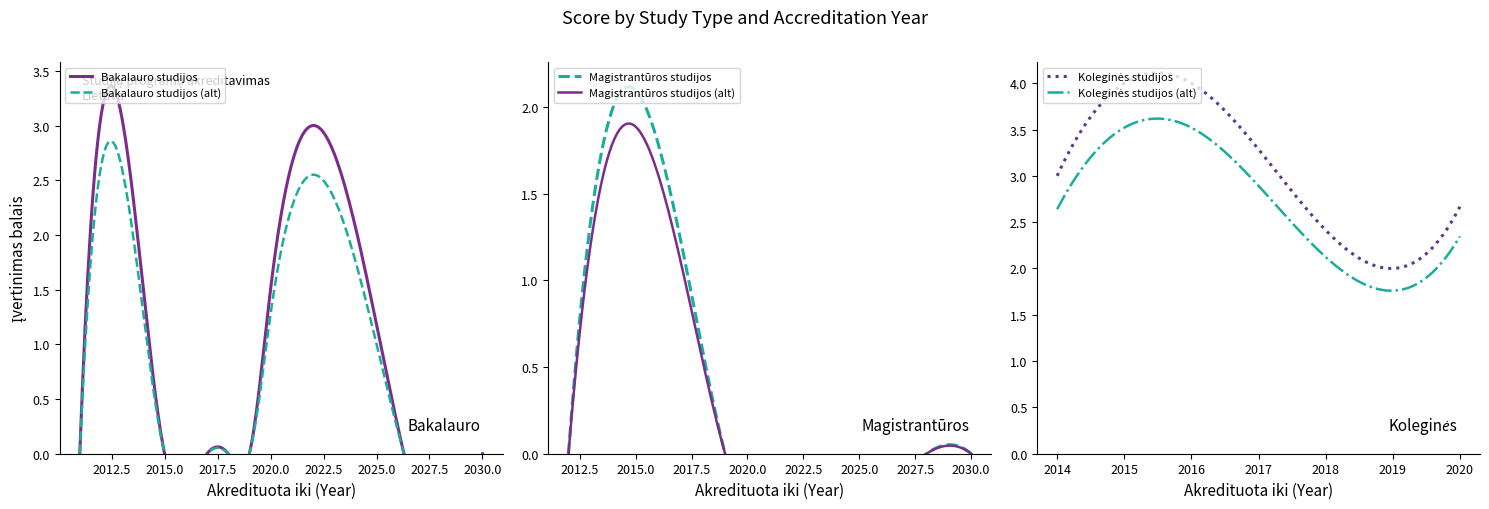

Count the Bakalauro studijos values in the range 0 to 1.

10